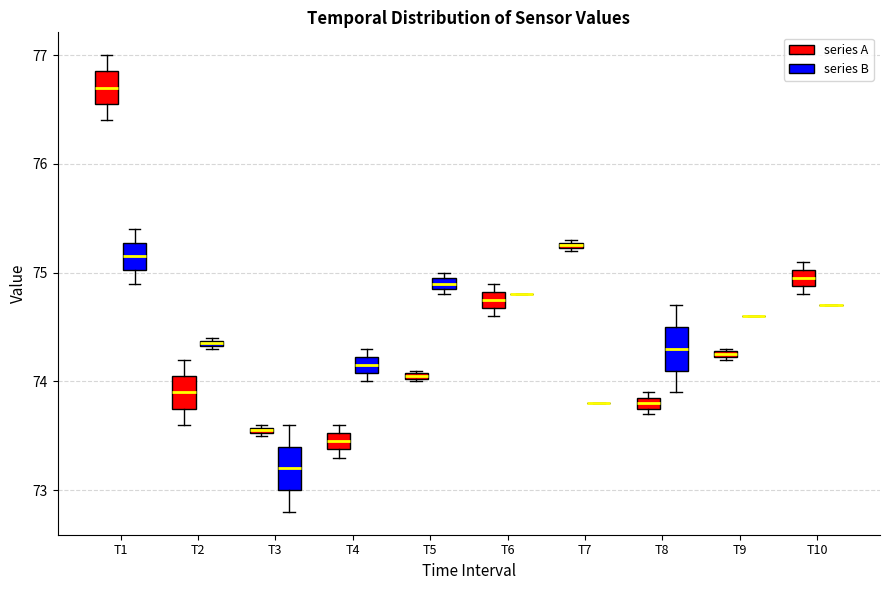

Where is the upper edge of the box for T3 (series A) on the y-axis? The values are not printed on the chart, so give them approximately, as read against the axis.

73.6